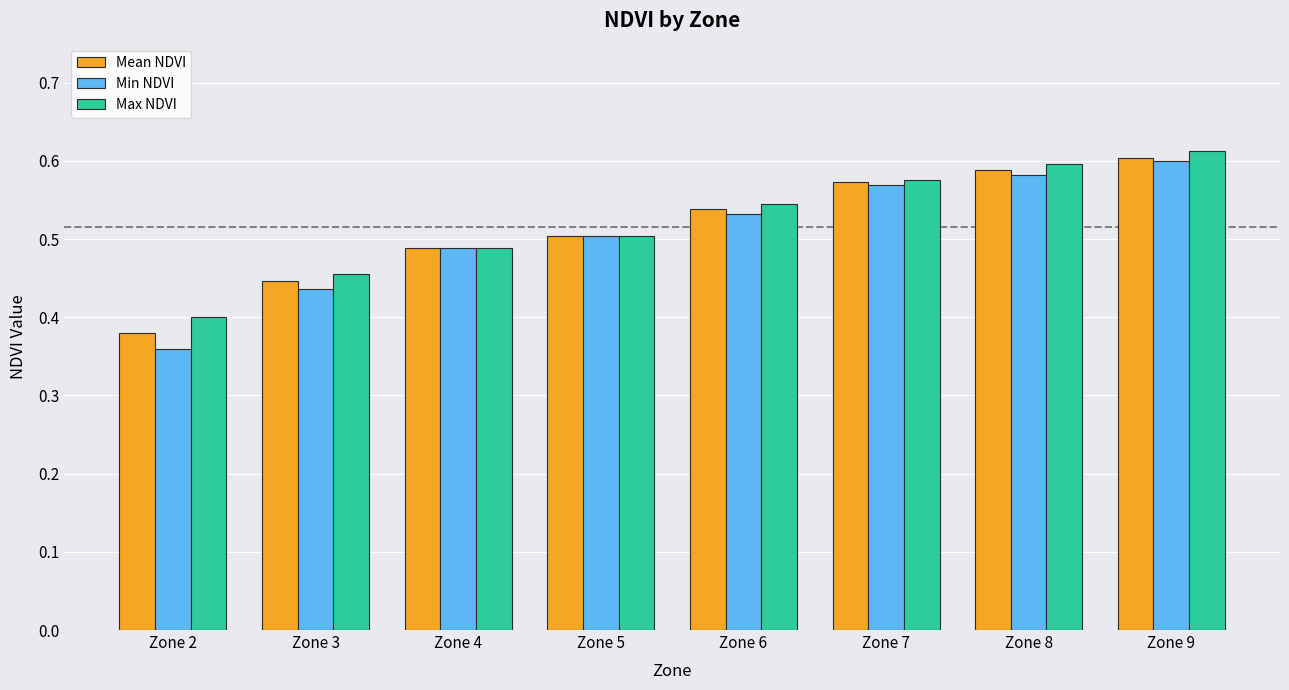

Rank the series by their average value, from highest to lowest.

Max NDVI, Mean NDVI, Min NDVI